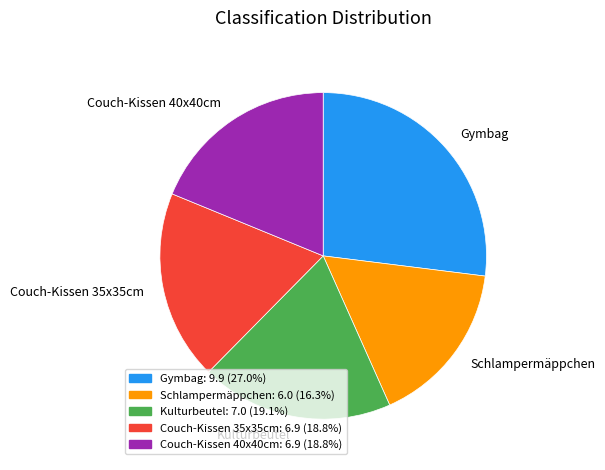

Which slice is the largest?

Gymbag